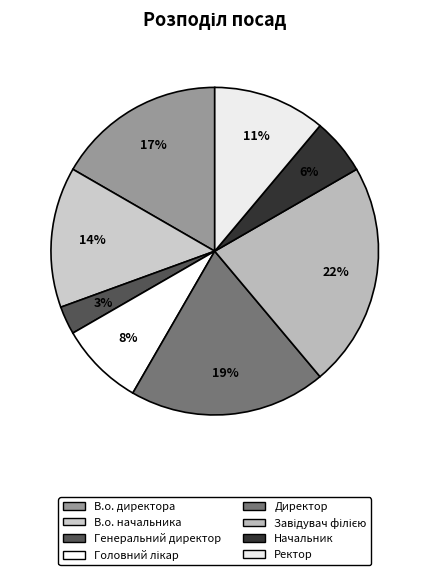

How many slices are in this pie chart?

8